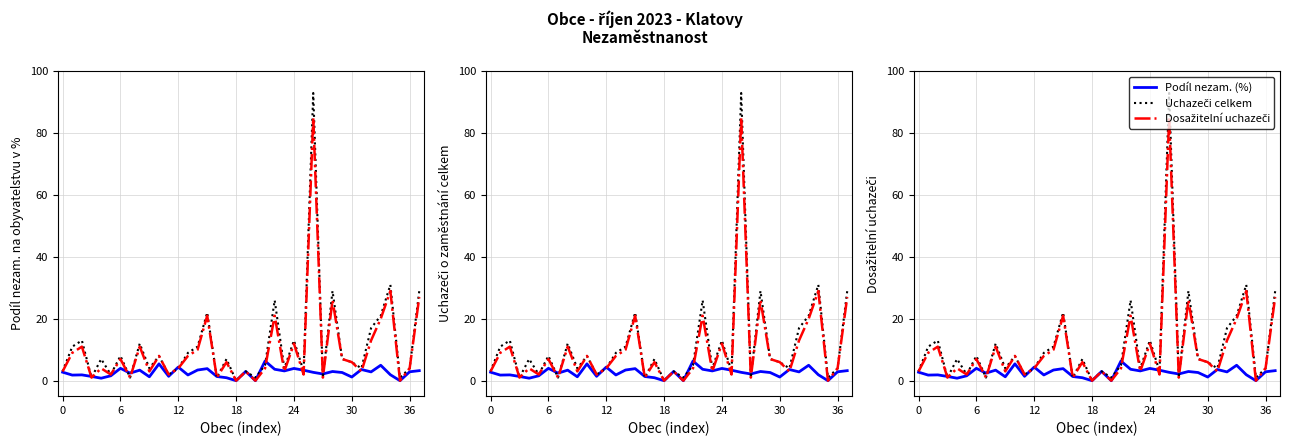

What is the greatest value displayed?

93.0